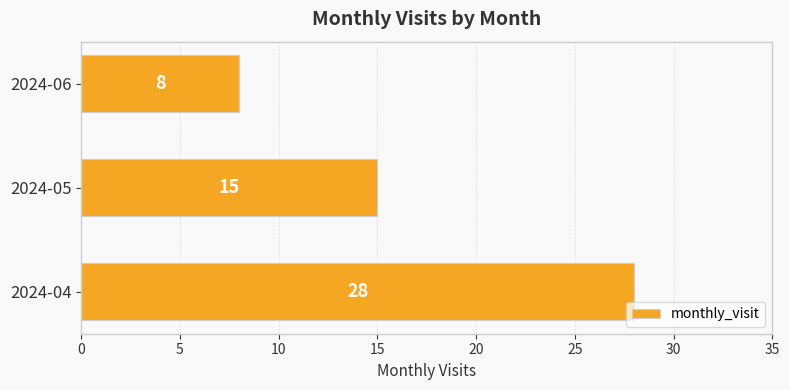

True or false: the data shows 12 at 2024-04.

False